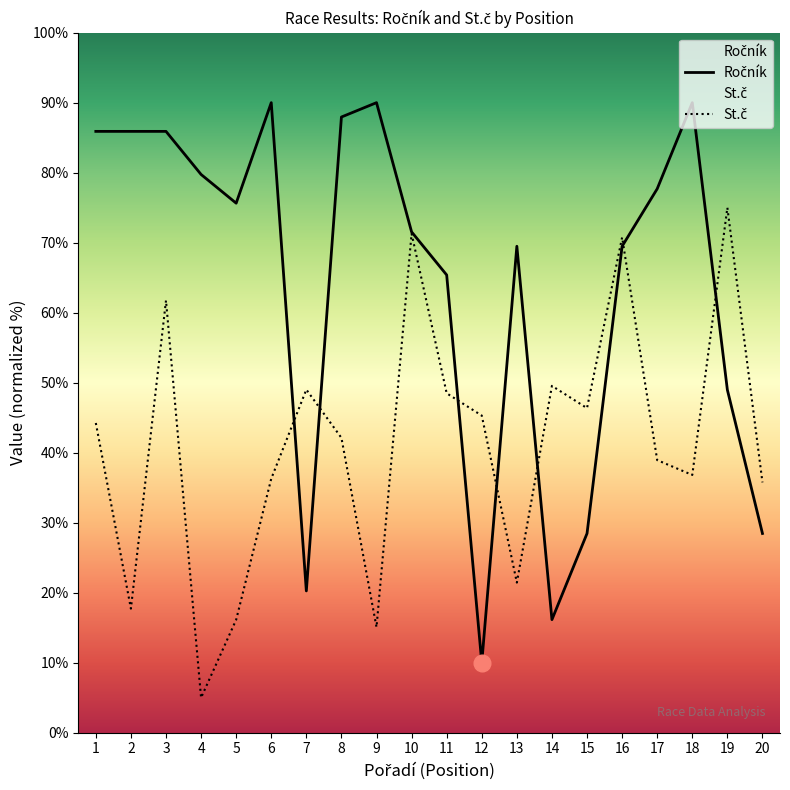

What is the sum of all St.č values?

827.0